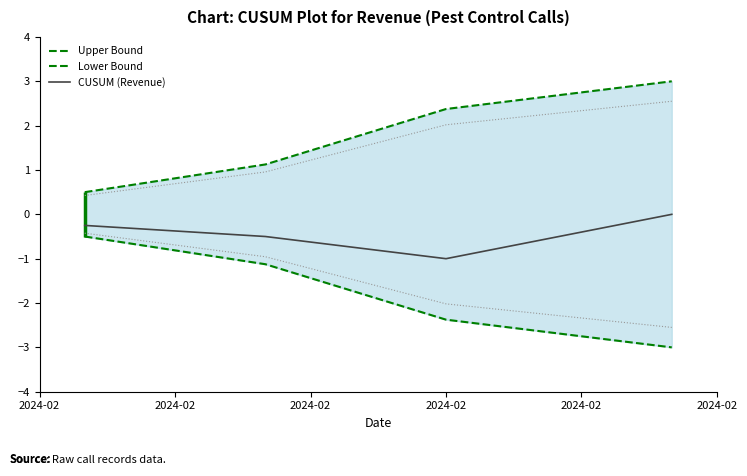

What is the minimum value for CUSUM (Revenue)?

-1.0